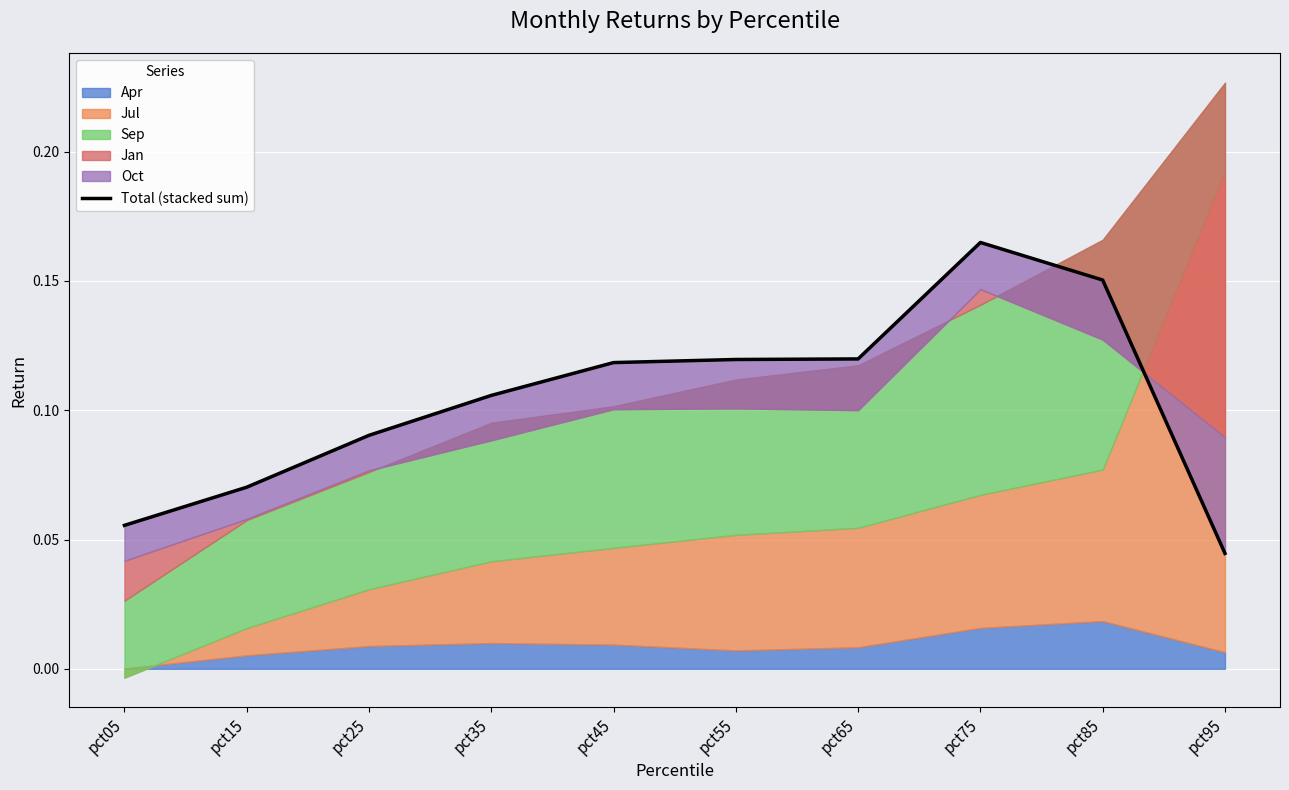

What is the difference between the maximum and minimum values?

0.1